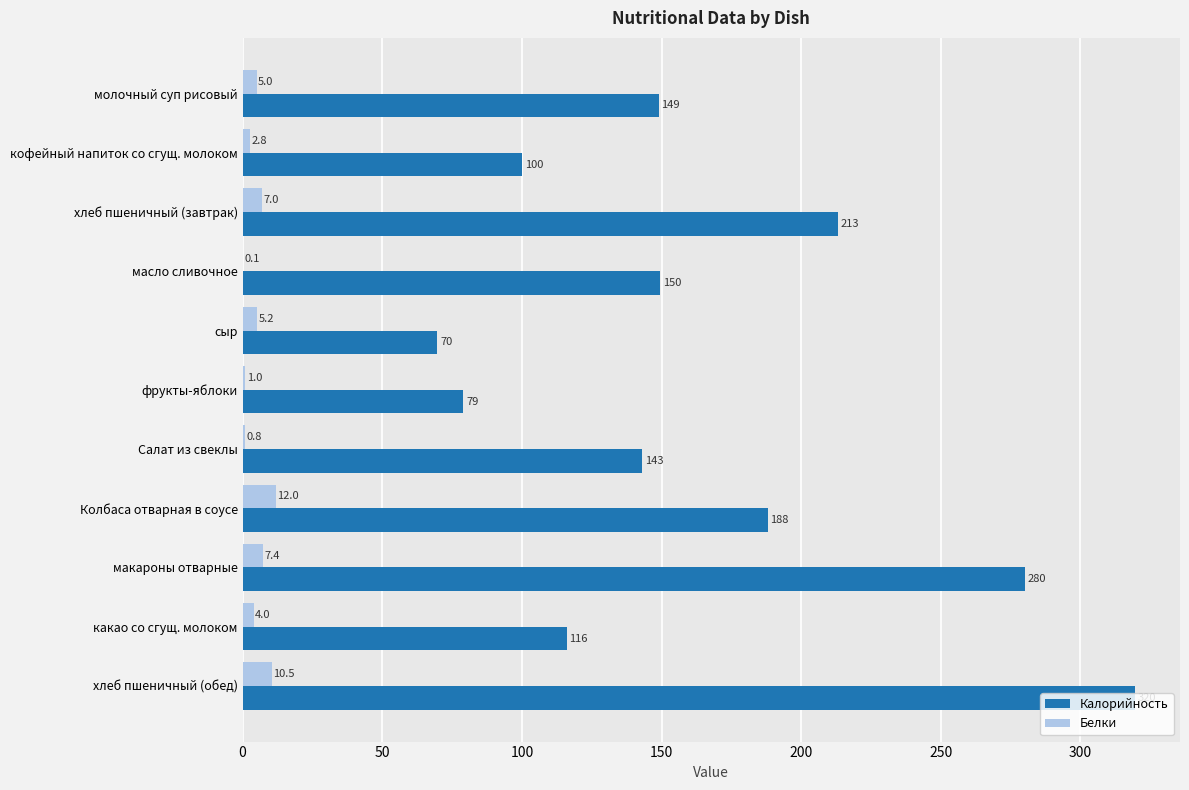

Which category has the highest value in the Калорийность series?

хлеб пшеничный (обед)